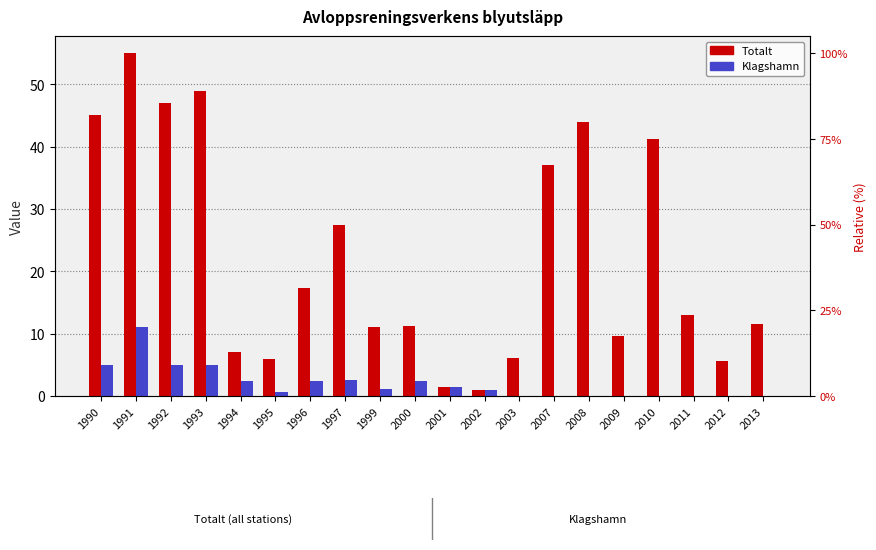

At how many categories does at least one series exceed 8?

14